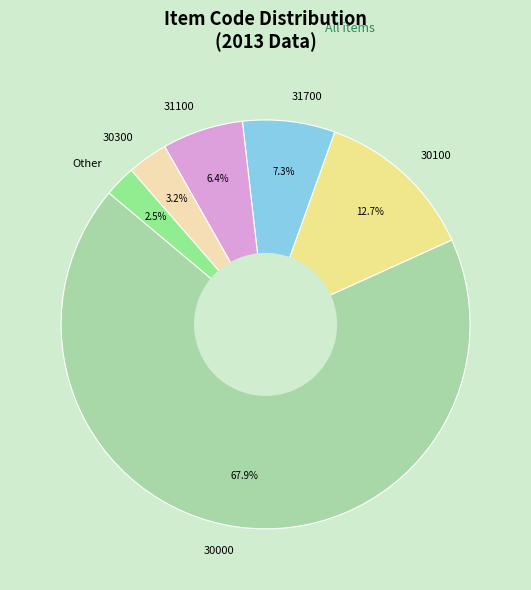

What is the largest slice in the pie chart?

30000